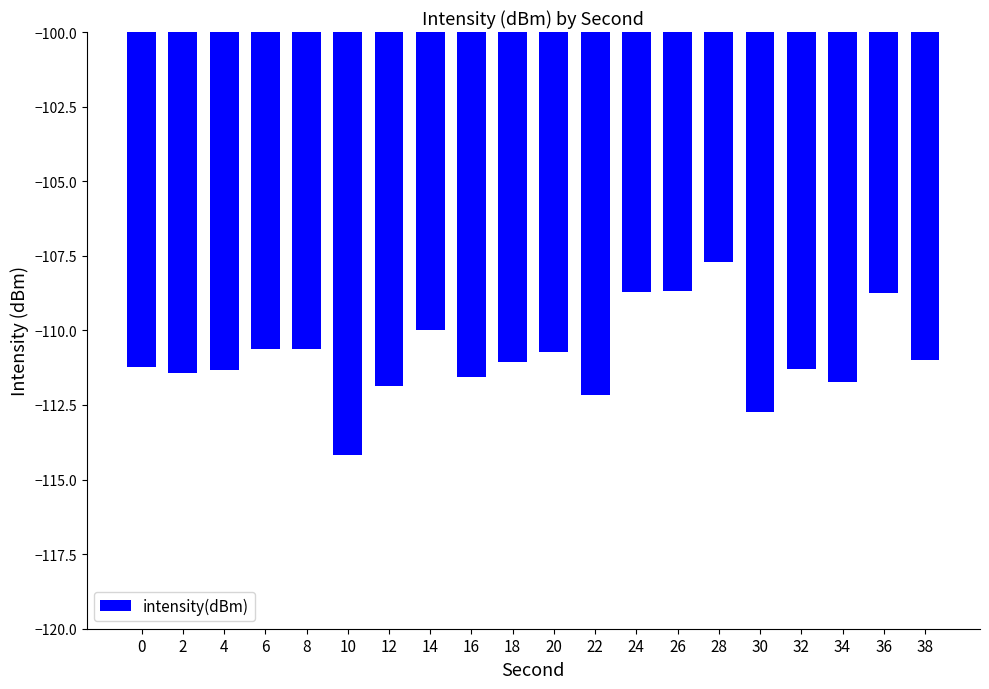

What is the change in value from 2 to 8?

+0.8